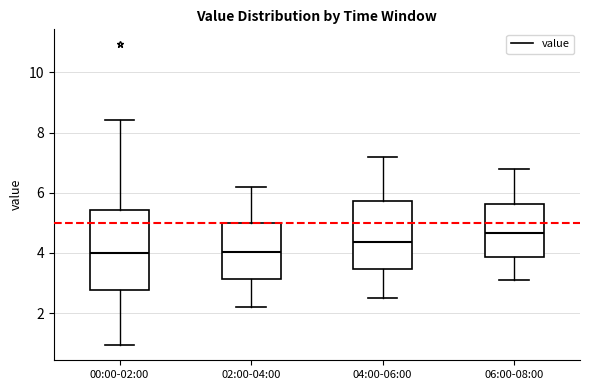

Which box is the tallest, from its lower edge to its upper edge?

00:00-02:00